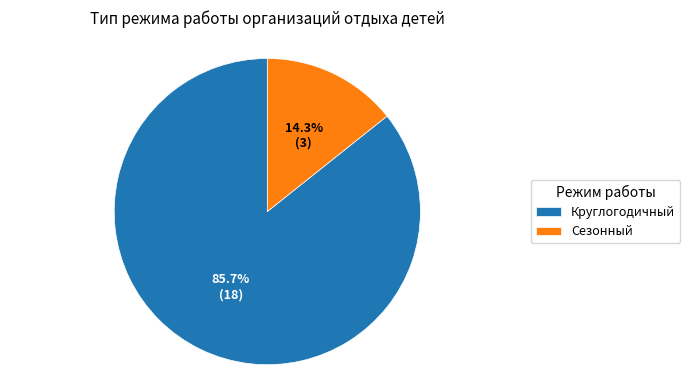

How many slices are in this pie chart?

2